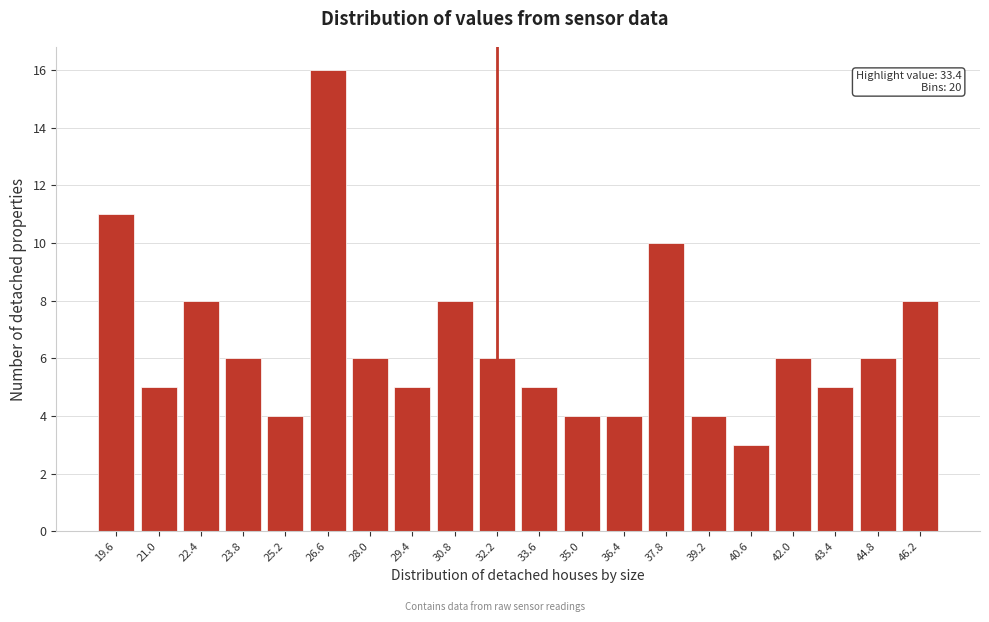

Reading left to right, transcribe all the data shown in this chart.

19.6=11	21.0=5	22.4=8	23.8=6	25.2=4	26.6=16	28.0=6	29.4=5	30.8=8	32.2=6	33.6=5	35.0=4	36.4=4	37.8=10	39.2=4	40.6=3	42.0=6	43.4=5	44.8=6	46.2=8